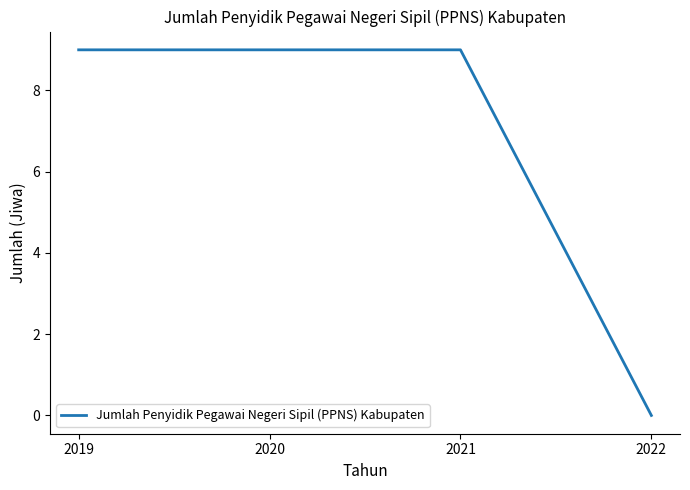

True or false: the data shows 5 at 2019.

False